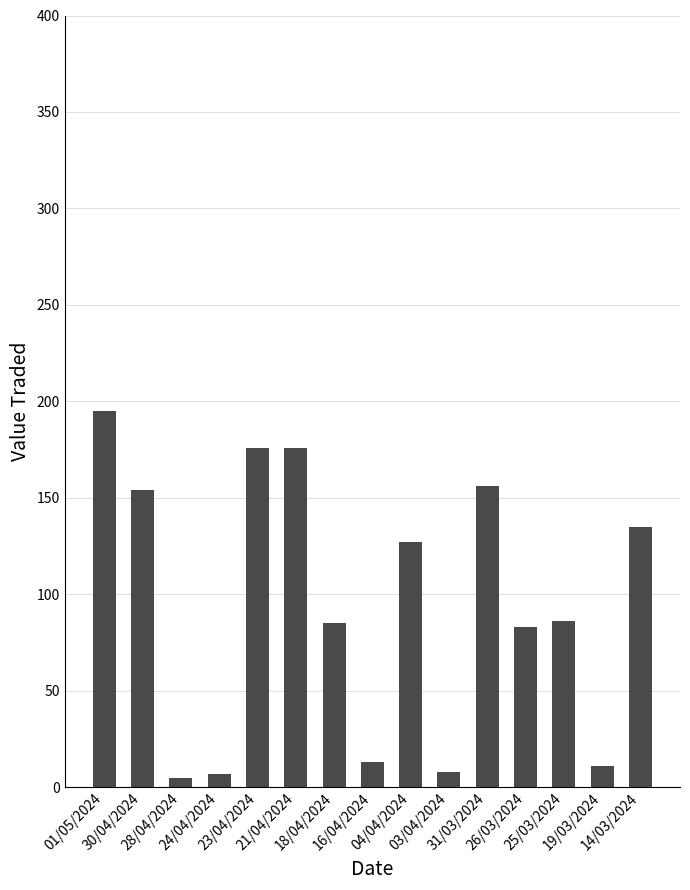

What is the difference between the maximum and second lowest values?

188